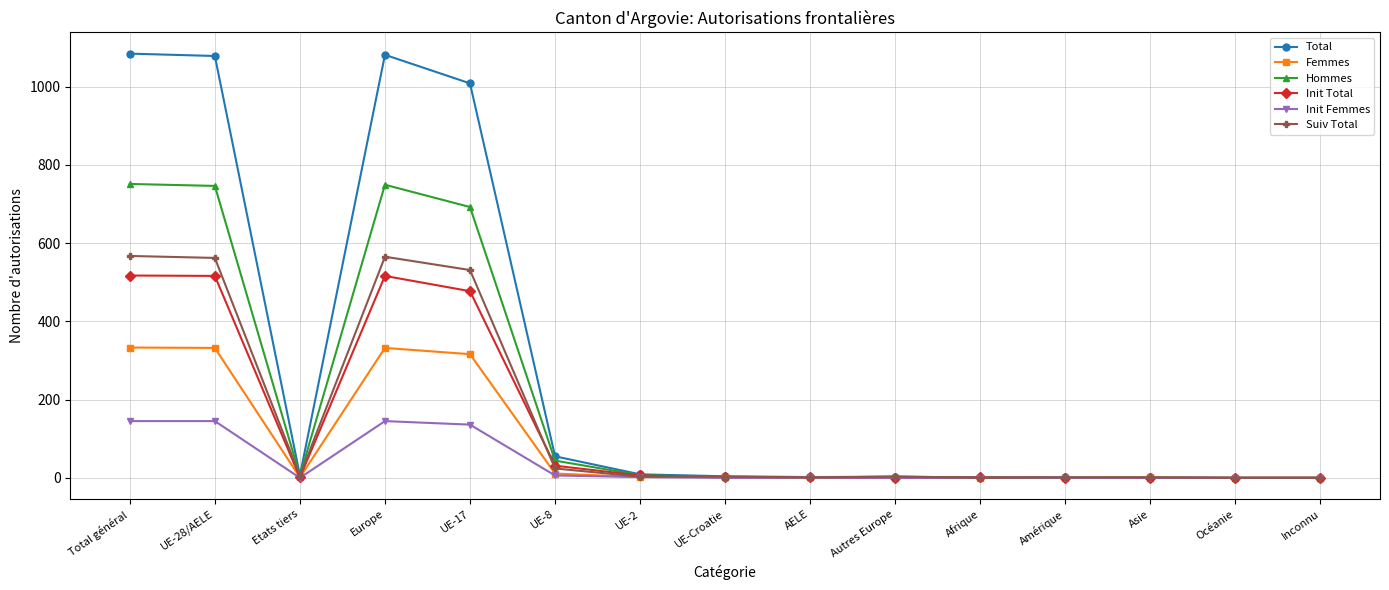

Which series has the largest total across all categories?

Total